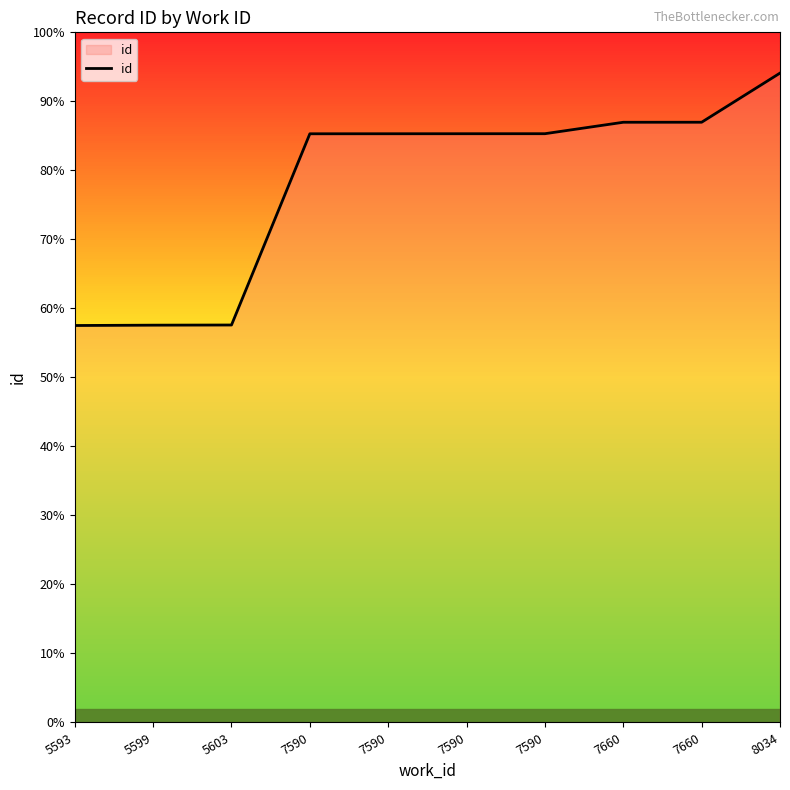

Does the chart have visible grid lines?

No